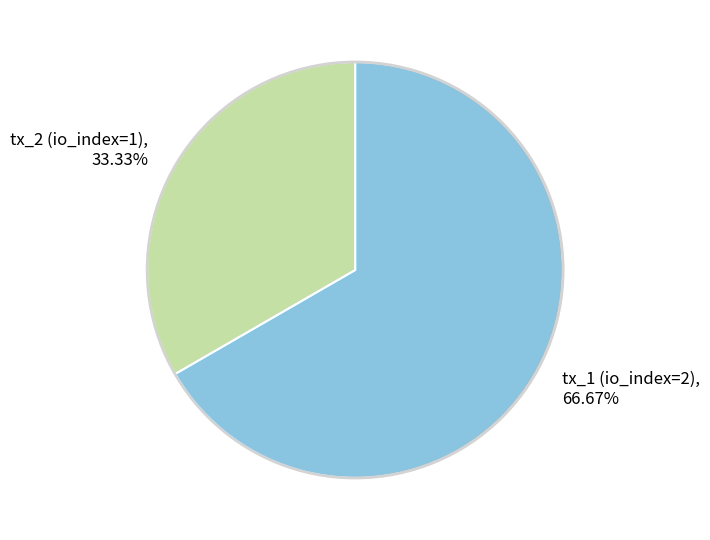

Which has a higher value, tx_1 (io_index=2) or tx_2 (io_index=1)?

tx_1 (io_index=2)